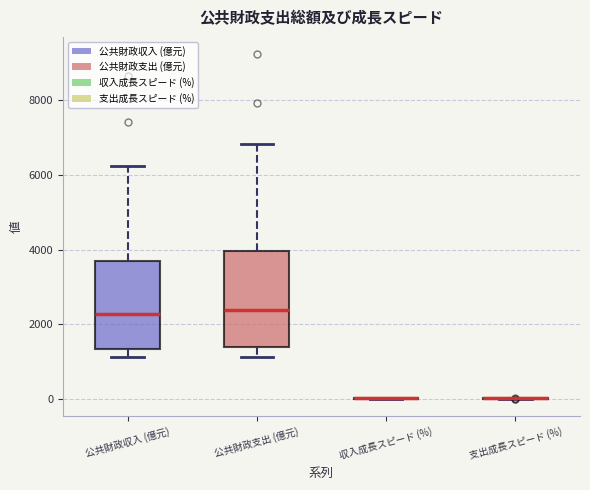

Which box is the tallest, from its lower edge to its upper edge?

公共財政支出 (億元)